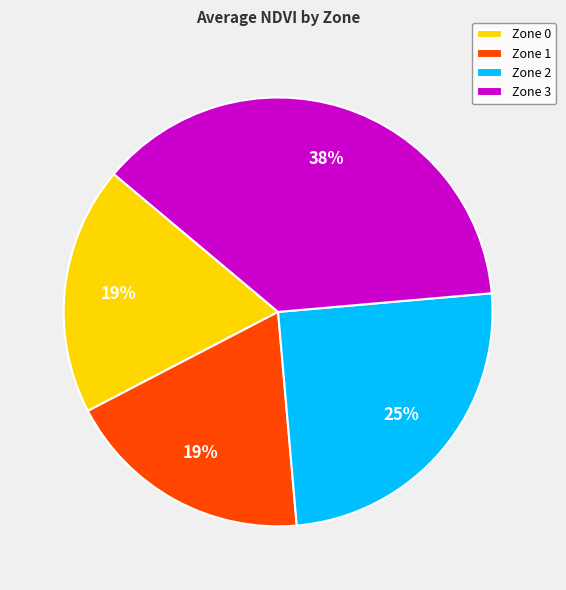

Is the sum of Zone 1 and Zone 0 greater than half?

No